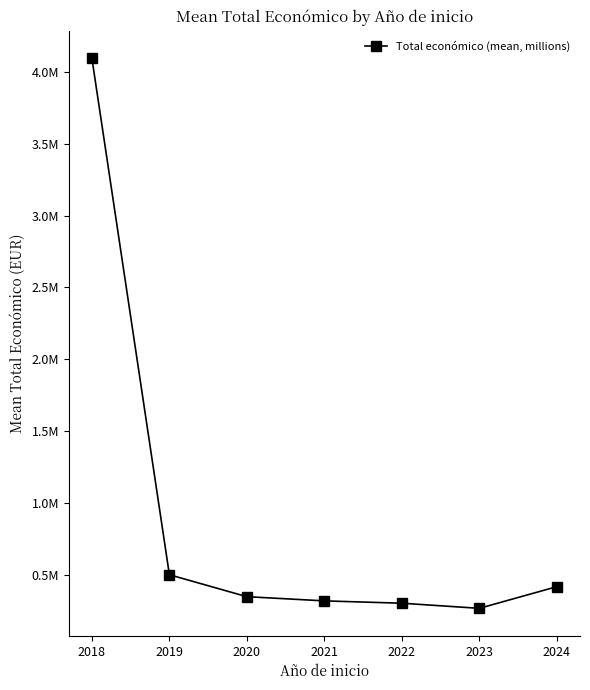

Does the chart have visible grid lines?

No